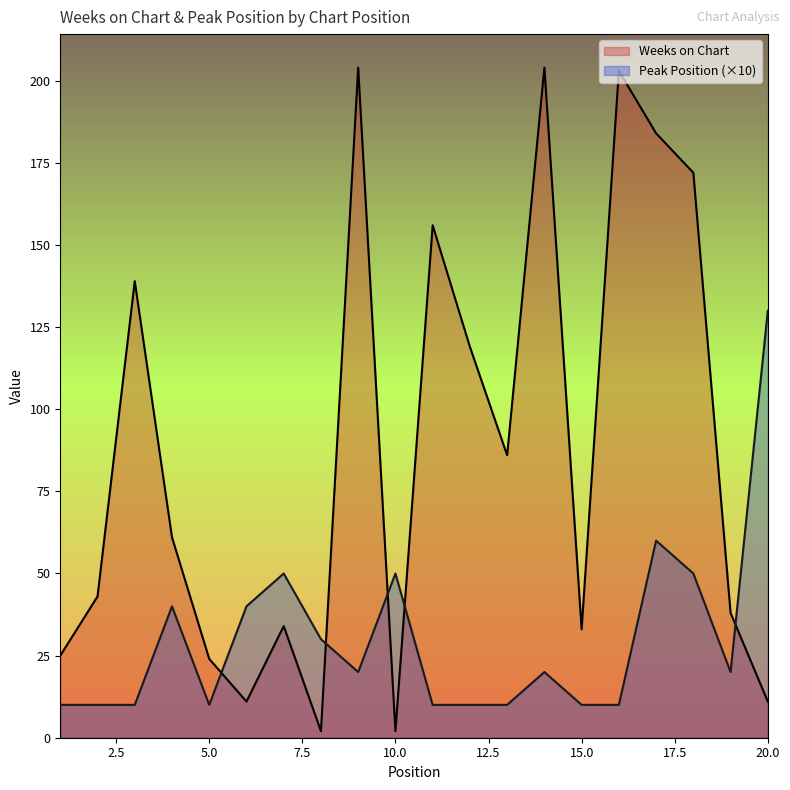

Which series ends up on top after the final intersection of Peak Position and Weeks on Chart?

Peak Position